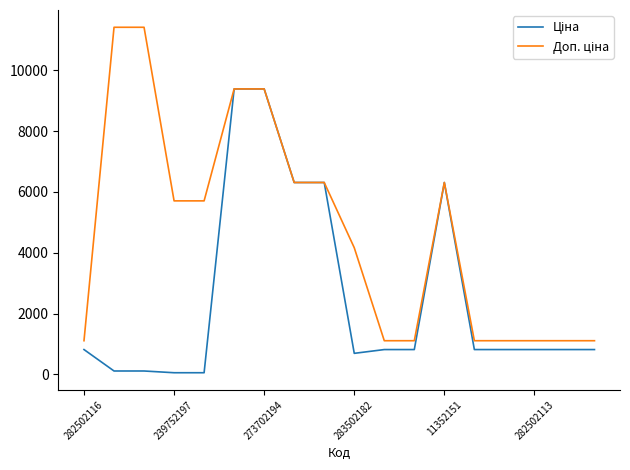

What is the greatest value displayed?

11410.0